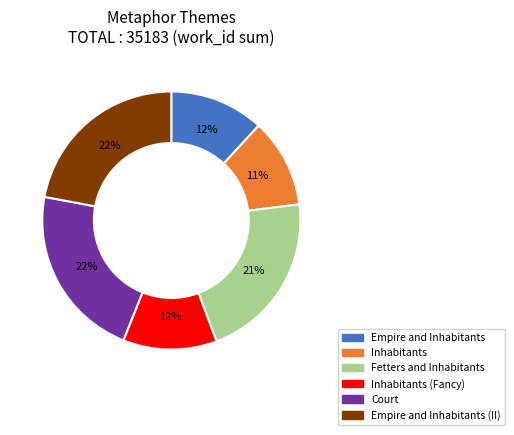

Is there any slice that represents more than half of the pie?

No